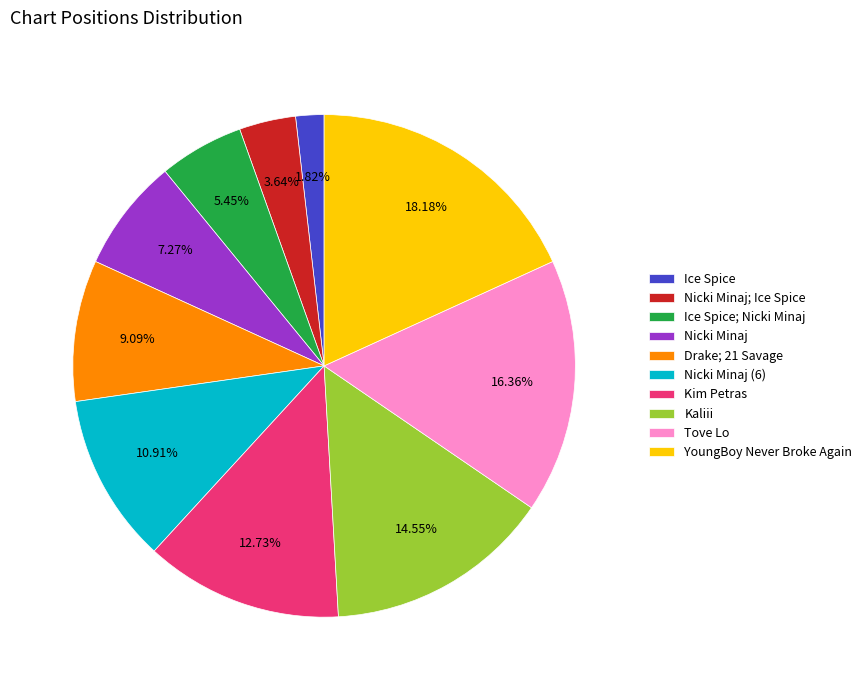

Rank the categories by value from lowest to highest.

Ice Spice, Nicki Minaj; Ice Spice, Ice Spice; Nicki Minaj, Nicki Minaj, Drake; 21 Savage, Nicki Minaj (6), Kim Petras, Kaliii, Tove Lo, YoungBoy Never Broke Again